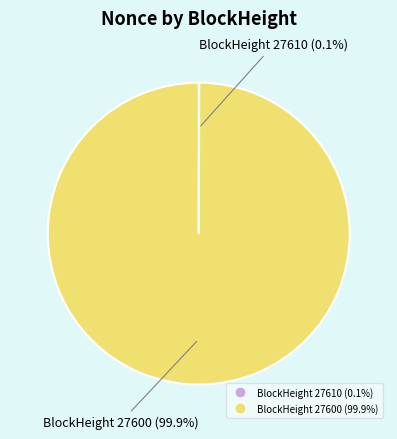

Is there any slice that represents more than half of the pie?

Yes